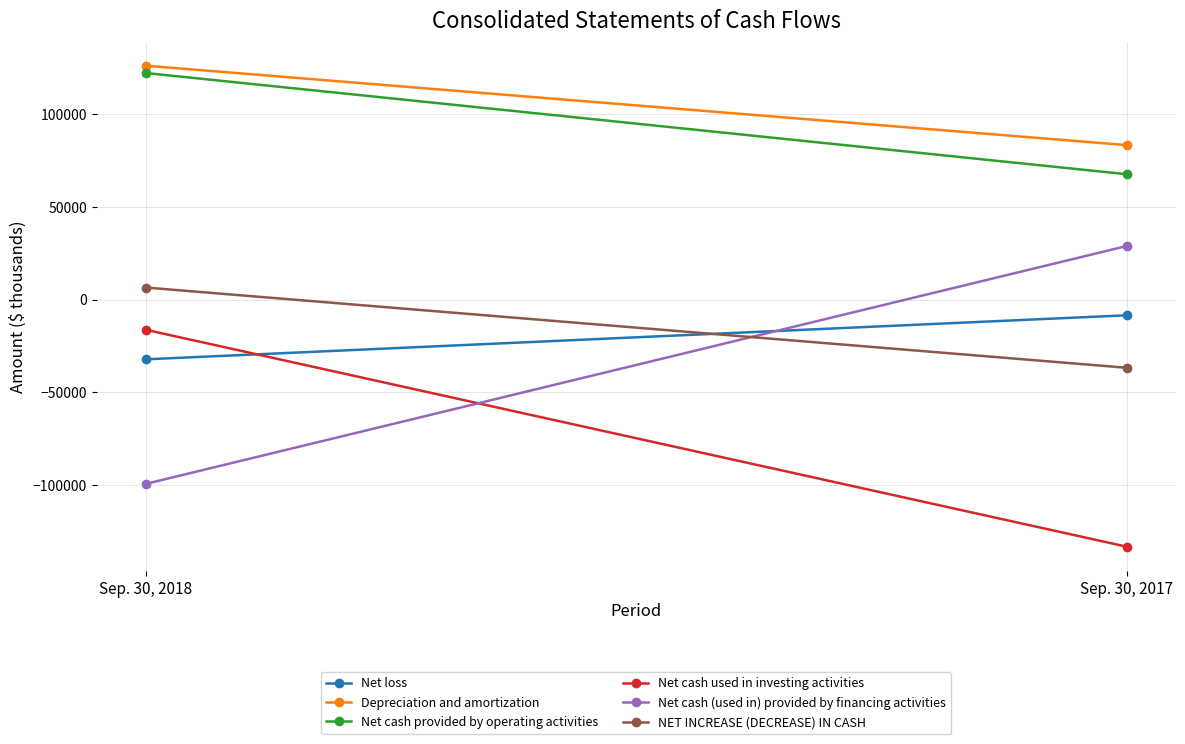

What is the difference between the maximum and minimum values in the Net loss series?

23717